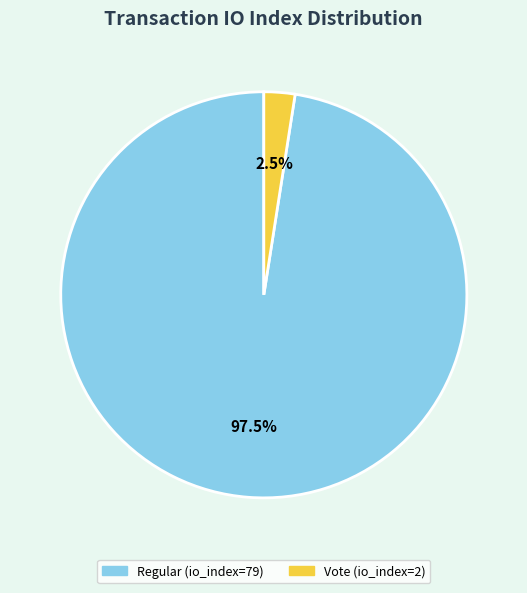

Does Vote (io_index=2) represent more than half of the total?

No